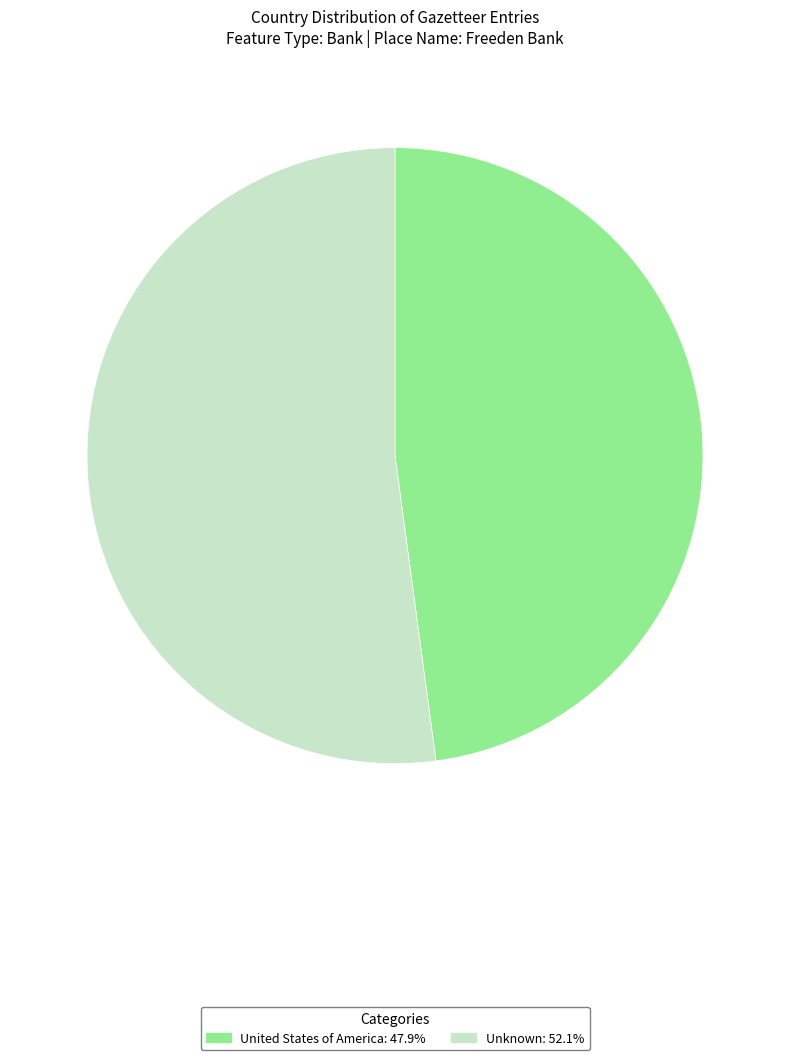

Combined, do United States of America and Unknown account for over 50%?

Yes